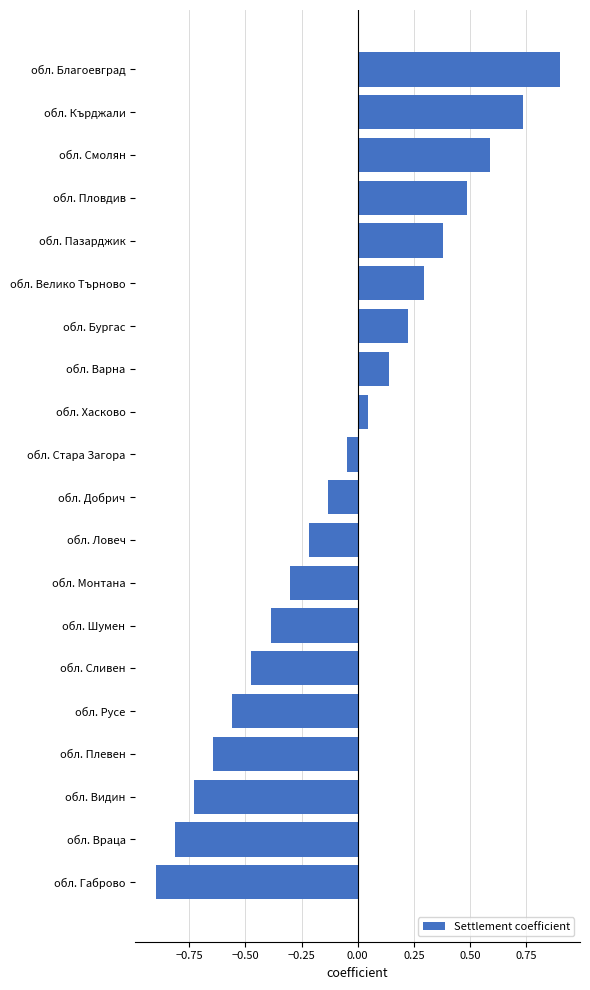

List the labels in order of value, smallest first.

обл. Габрово, обл. Враца, обл. Видин, обл. Плевен, обл. Русе, обл. Сливен, обл. Шумен, обл. Монтана, обл. Ловеч, обл. Добрич, обл. Стара Загора, обл. Хасково, обл. Варна, обл. Бургас, обл. Велико Търново, обл. Пазарджик, обл. Пловдив, обл. Смолян, обл. Кърджали, обл. Благоевград